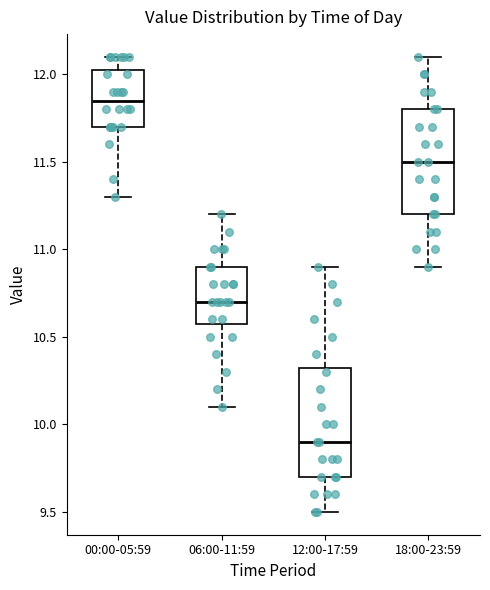

Which box has the lowest median line?

12:00-17:59